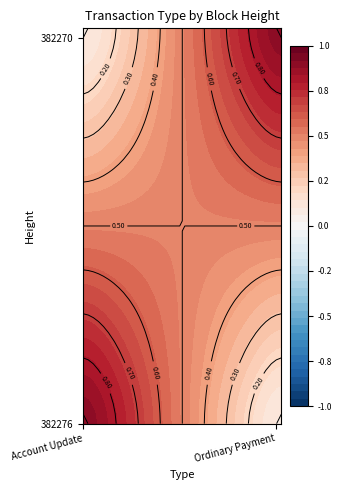

The value of 382276 at Ordinary Payment is 0. True or false?

True